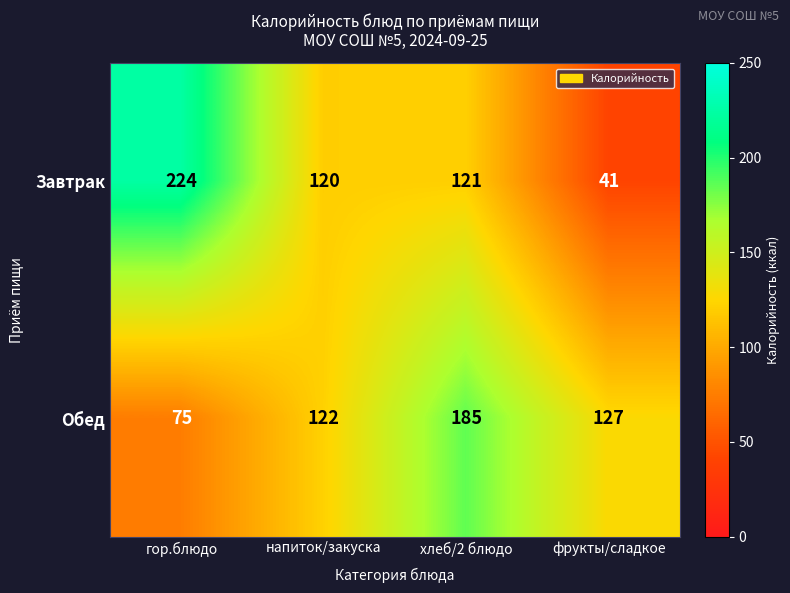

What is the difference between the second highest and minimum values in the Обед series?

52